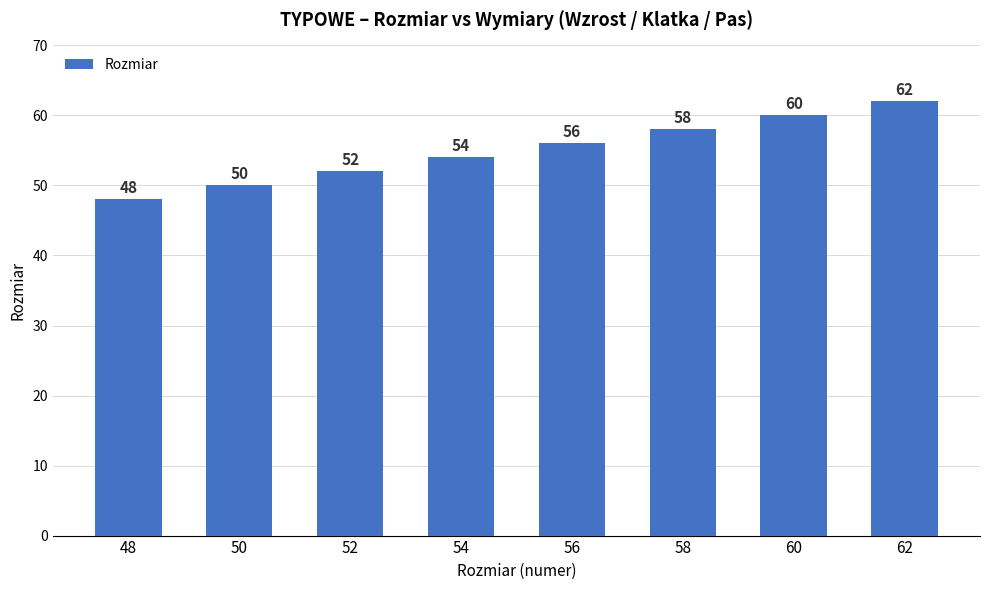

Reading left to right, list all the values displayed in this chart.

48=48	50=50	52=52	54=54	56=56	58=58	60=60	62=62